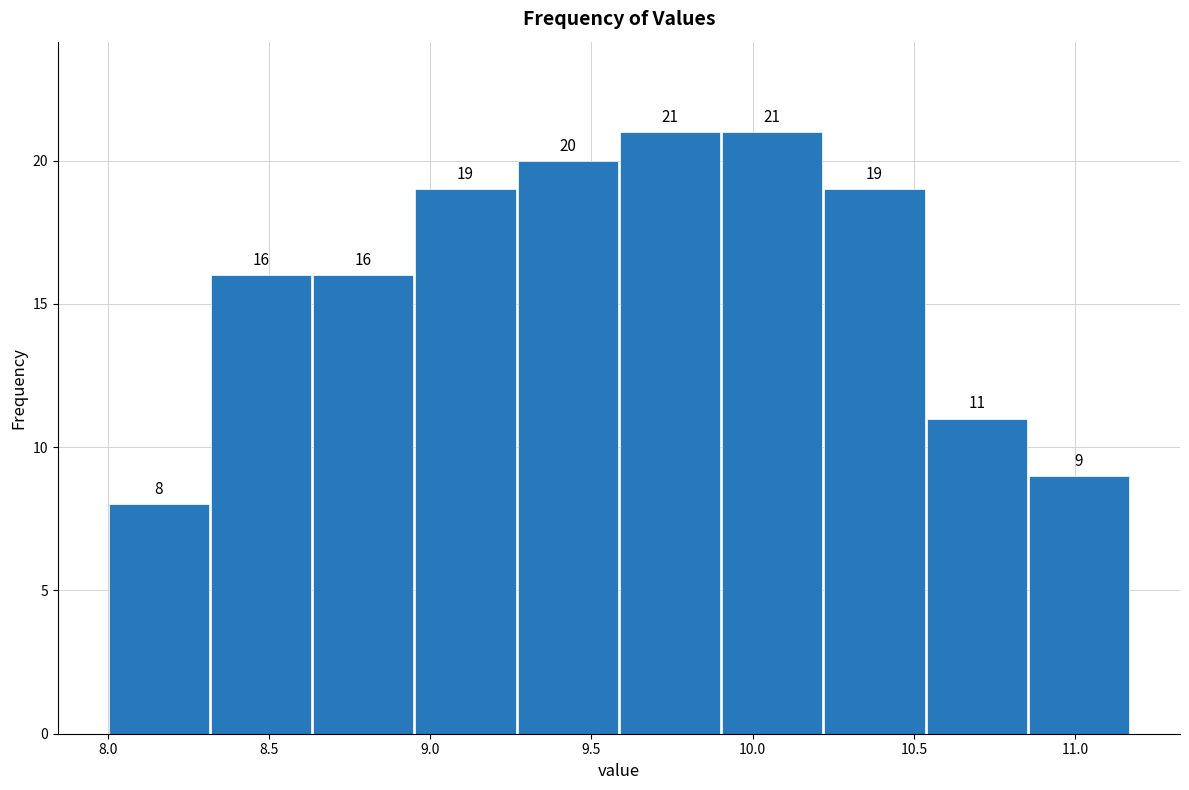

Reading left to right, transcribe this chart: for each bar, give the range it covers on the x-axis and its height. The bar edges are not printed on the chart, so give them approximately, as read against the axis.

8.00 to 8.30: 8
8.30 to 8.65: 16
8.65 to 8.95: 16
8.95 to 9.25: 19
9.25 to 9.60: 20
9.60 to 9.90: 21
9.90 to 10.20: 21
10.20 to 10.55: 19
10.55 to 10.85: 11
10.85 to 11.15: 9